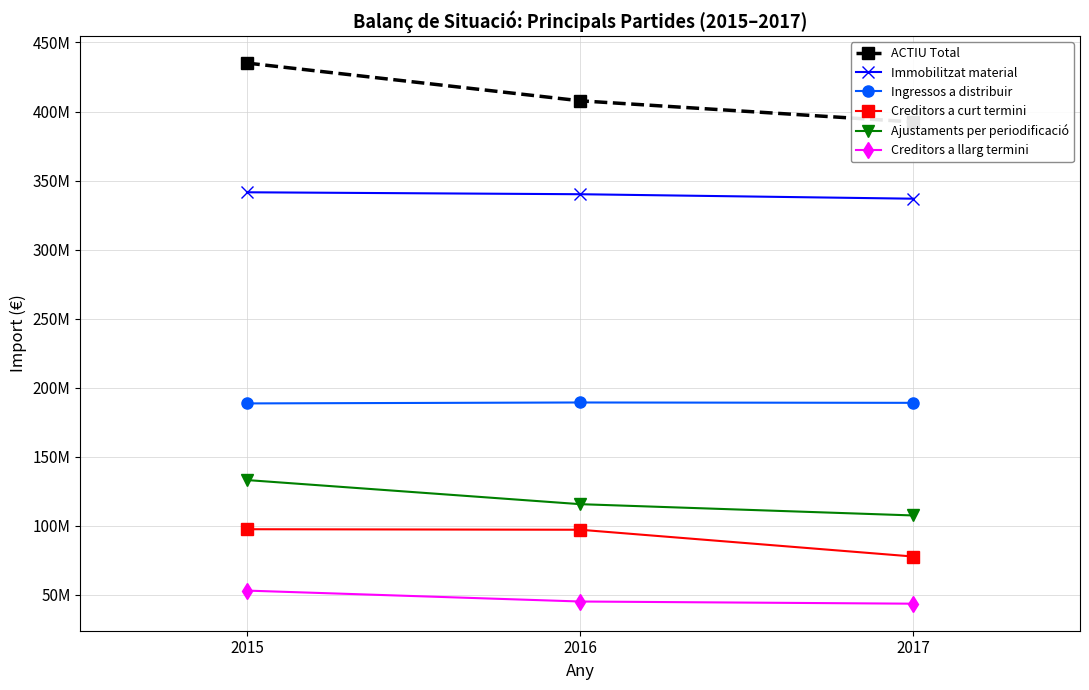

Is the value of Ingressos a distribuir at 2016 greater than the value of ACTIU Total at 2017?

No